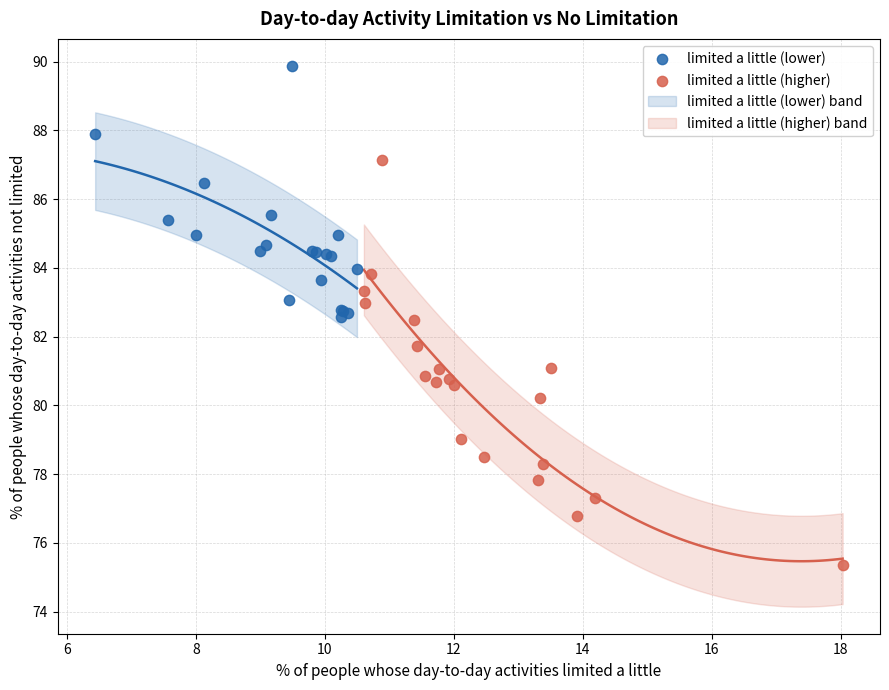

Which series reaches the minimum Y coordinate?

limited a little (higher)